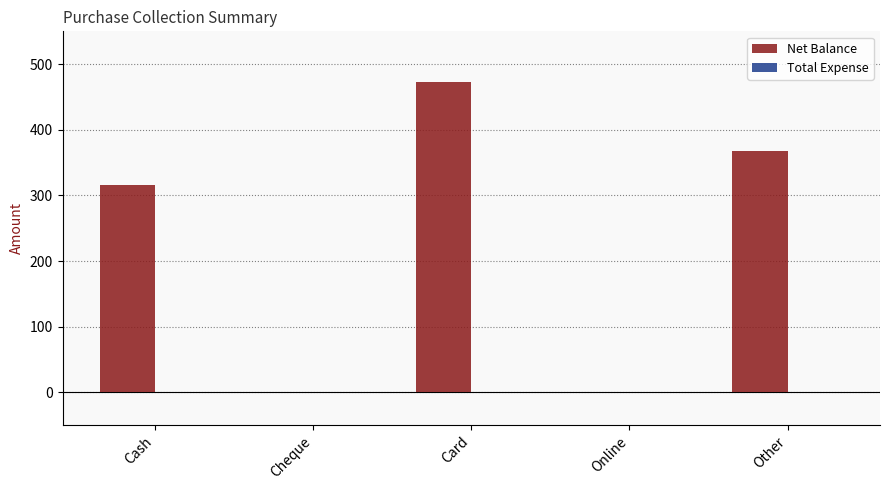

Between Other and Cheque, which is larger?

Other